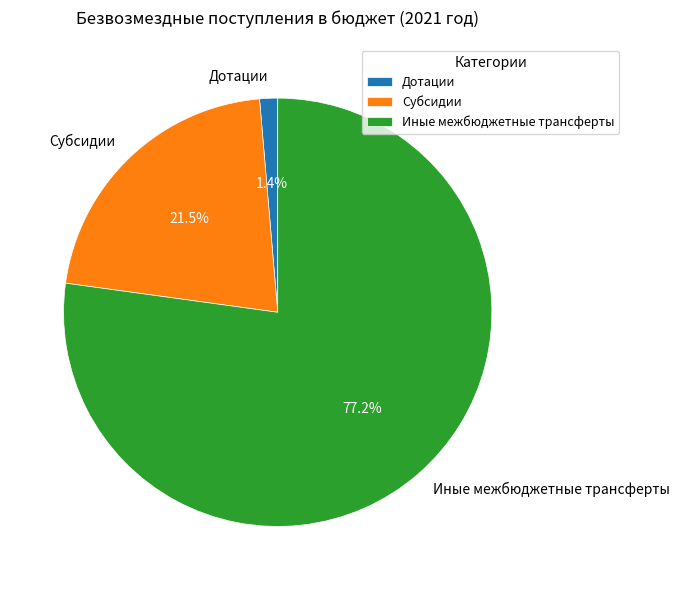

To the nearest percent, what is the difference between the Дотации and Иные межбюджетные трансферты slice percentages?

76%